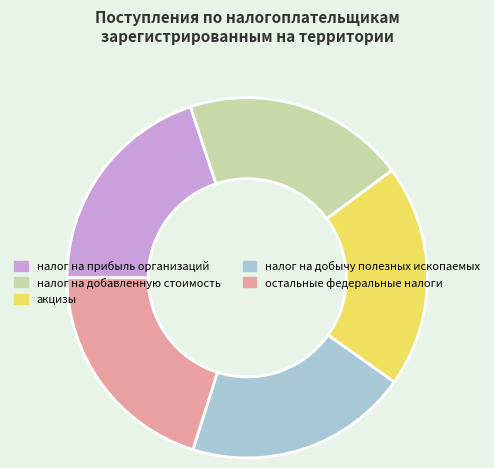

Approximately how many times larger is the value at налог на добычу полезных ископаемых compared to налог на добавленную стоимость?

1.0